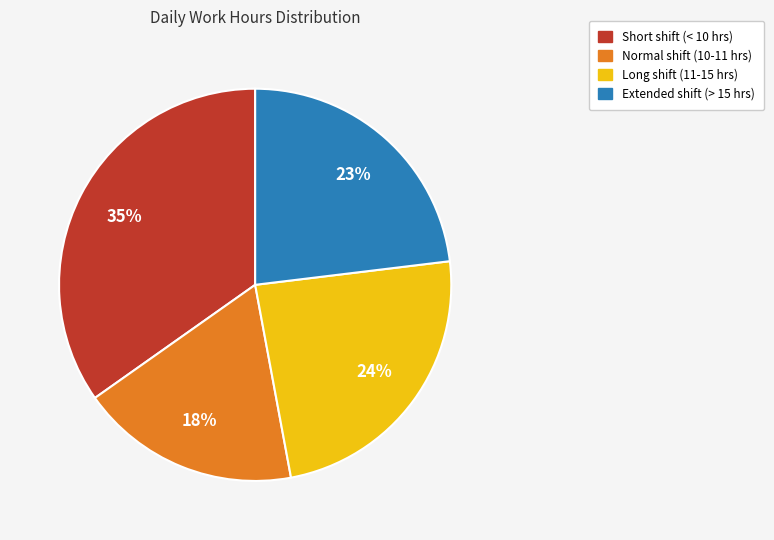

Do Normal shift (10-11 hrs) and Long shift (11-15 hrs) together represent more than half of the pie?

No